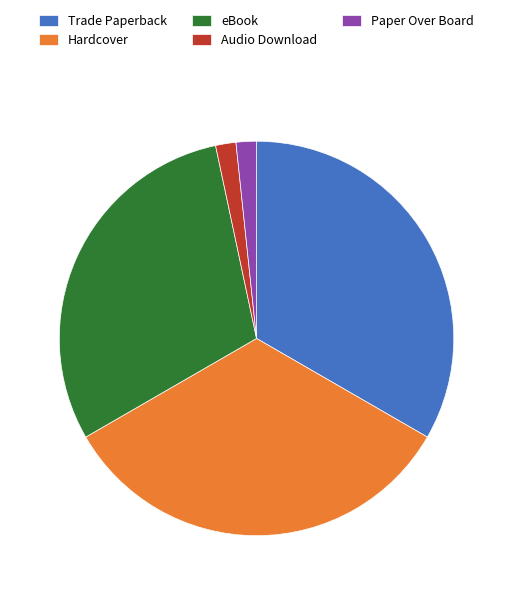

Does any single category account for the majority?

No